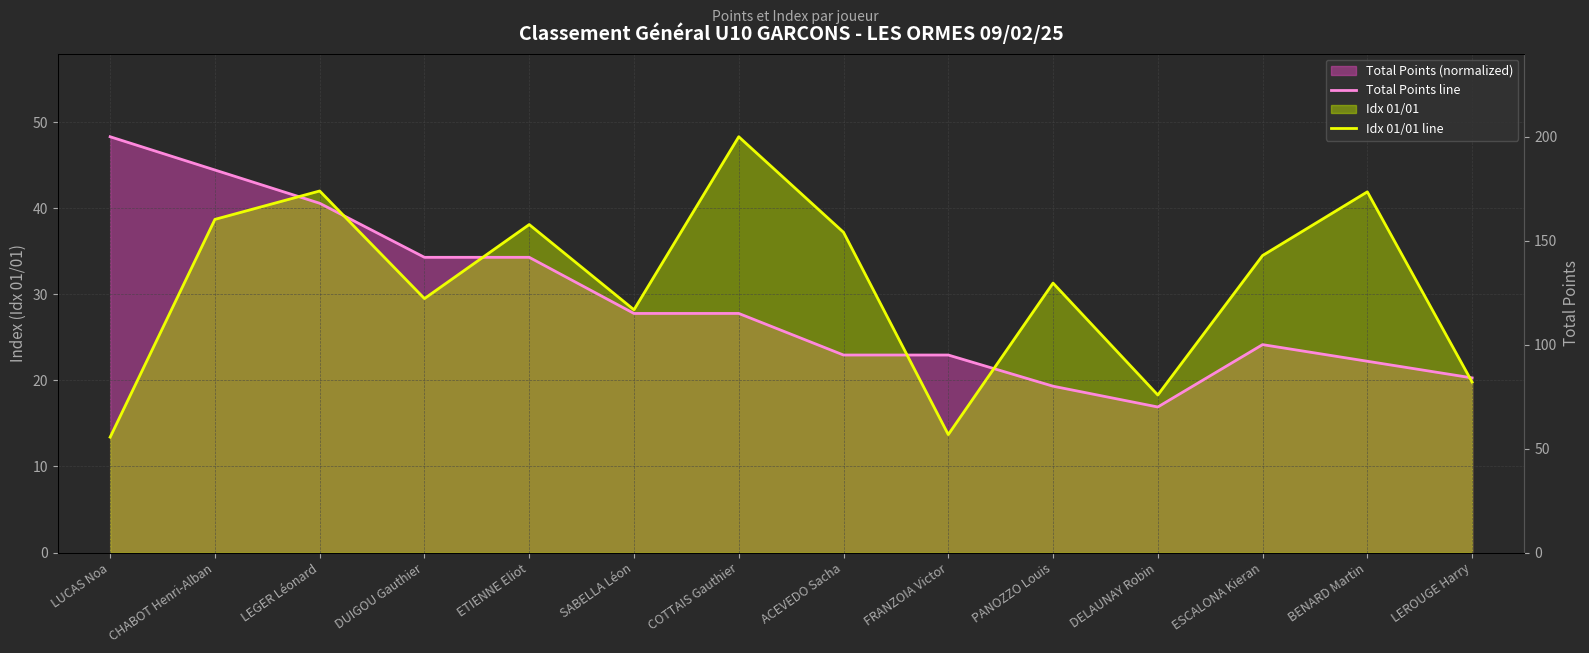

At which category does Total Points line reach its first local valley?

DELAUNAY Robin